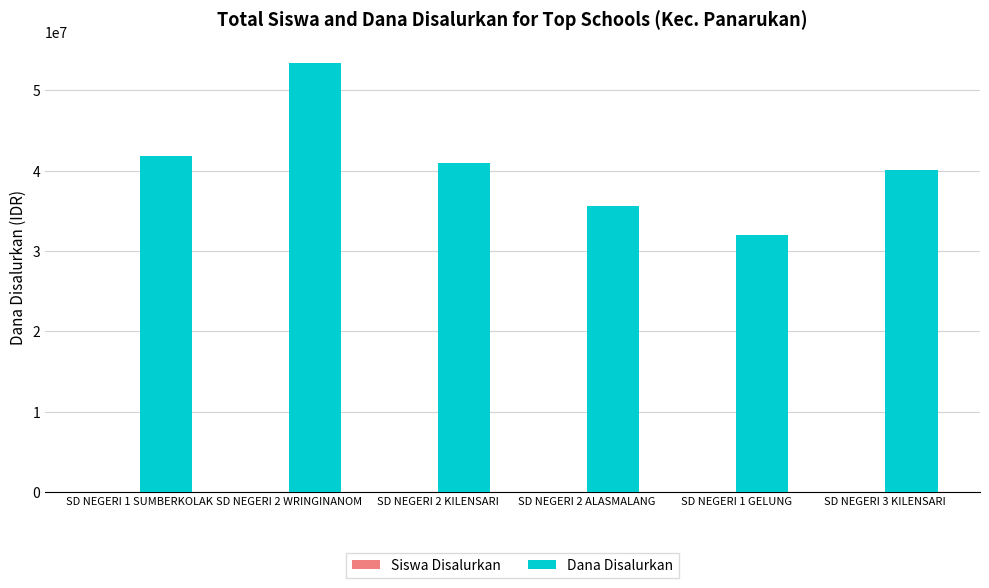

How many groups of bars are there?

6